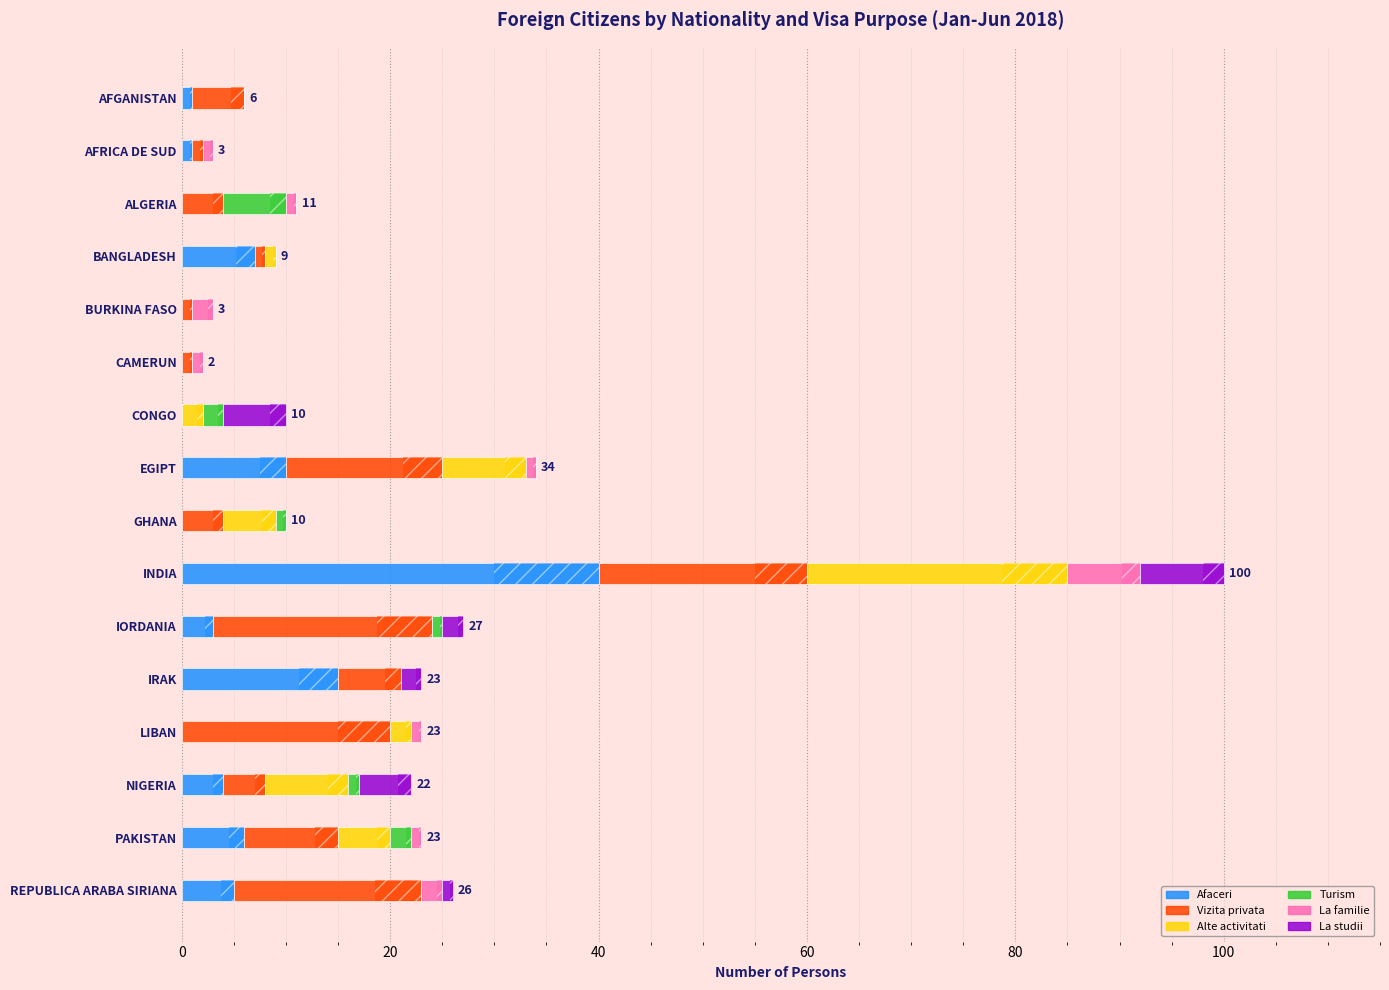

At GHANA, list the series in order from largest to smallest.

Alte activitati, Vizita privata, Turism, Afaceri, La familie, La studii